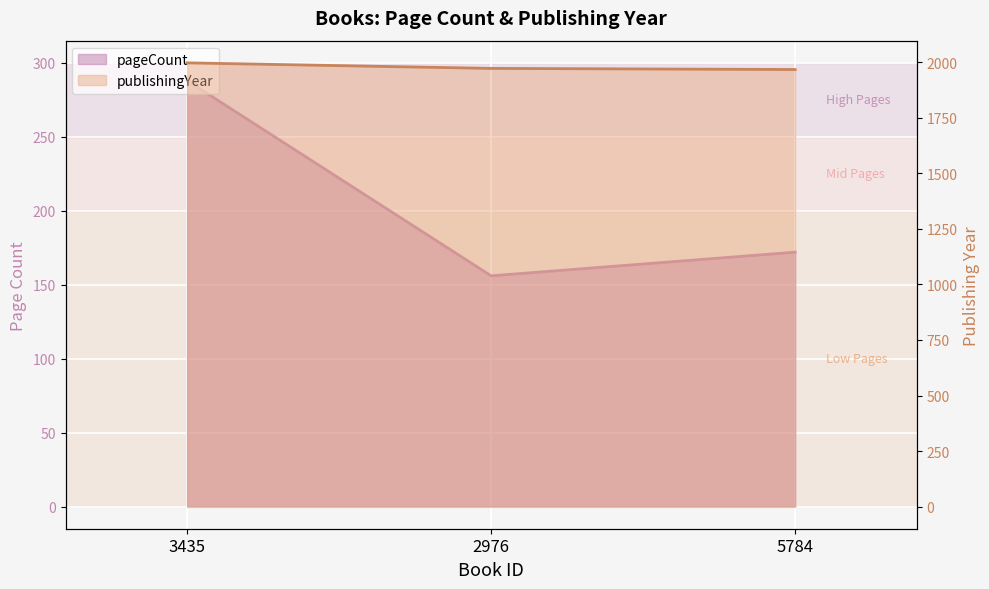

How many data points in pageCount are above 172?

1